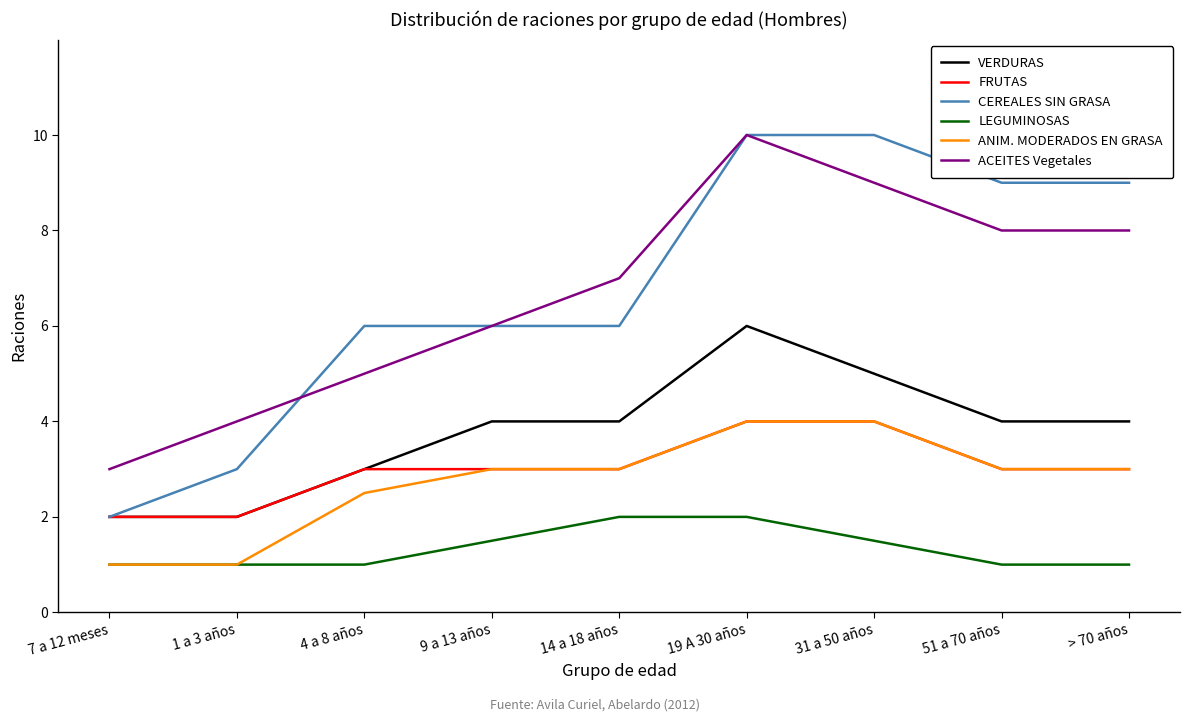

Reading left to right, list all the values displayed in this chart.

VERDURAS: 7 a 12 meses=2.0	1 a 3 años=2.0	4 a 8 años=3.0	9 a 13 años=4.0	14 a 18 años=4.0	19 A 30 años=6.0	31 a 50 años=5.0	51 a 70 años=4.0	> 70 años=4.0
FRUTAS: 7 a 12 meses=2.0	1 a 3 años=2.0	4 a 8 años=3.0	9 a 13 años=3.0	14 a 18 años=3.0	19 A 30 años=4.0	31 a 50 años=4.0	51 a 70 años=3.0	> 70 años=3.0
CEREALES SIN GRASA: 7 a 12 meses=2.0	1 a 3 años=3.0	4 a 8 años=6.0	9 a 13 años=6.0	14 a 18 años=6.0	19 A 30 años=10.0	31 a 50 años=10.0	51 a 70 años=9.0	> 70 años=9.0
LEGUMINOSAS: 7 a 12 meses=1.0	1 a 3 años=1.0	4 a 8 años=1.0	9 a 13 años=1.5	14 a 18 años=2.0	19 A 30 años=2.0	31 a 50 años=1.5	51 a 70 años=1.0	> 70 años=1.0
ANIM. MODERADOS EN GRASA: 7 a 12 meses=1.0	1 a 3 años=1.0	4 a 8 años=2.5	9 a 13 años=3.0	14 a 18 años=3.0	19 A 30 años=4.0	31 a 50 años=4.0	51 a 70 años=3.0	> 70 años=3.0
ACEITES Vegetales: 7 a 12 meses=3.0	1 a 3 años=4.0	4 a 8 años=5.0	9 a 13 años=6.0	14 a 18 años=7.0	19 A 30 años=10.0	31 a 50 años=9.0	51 a 70 años=8.0	> 70 años=8.0